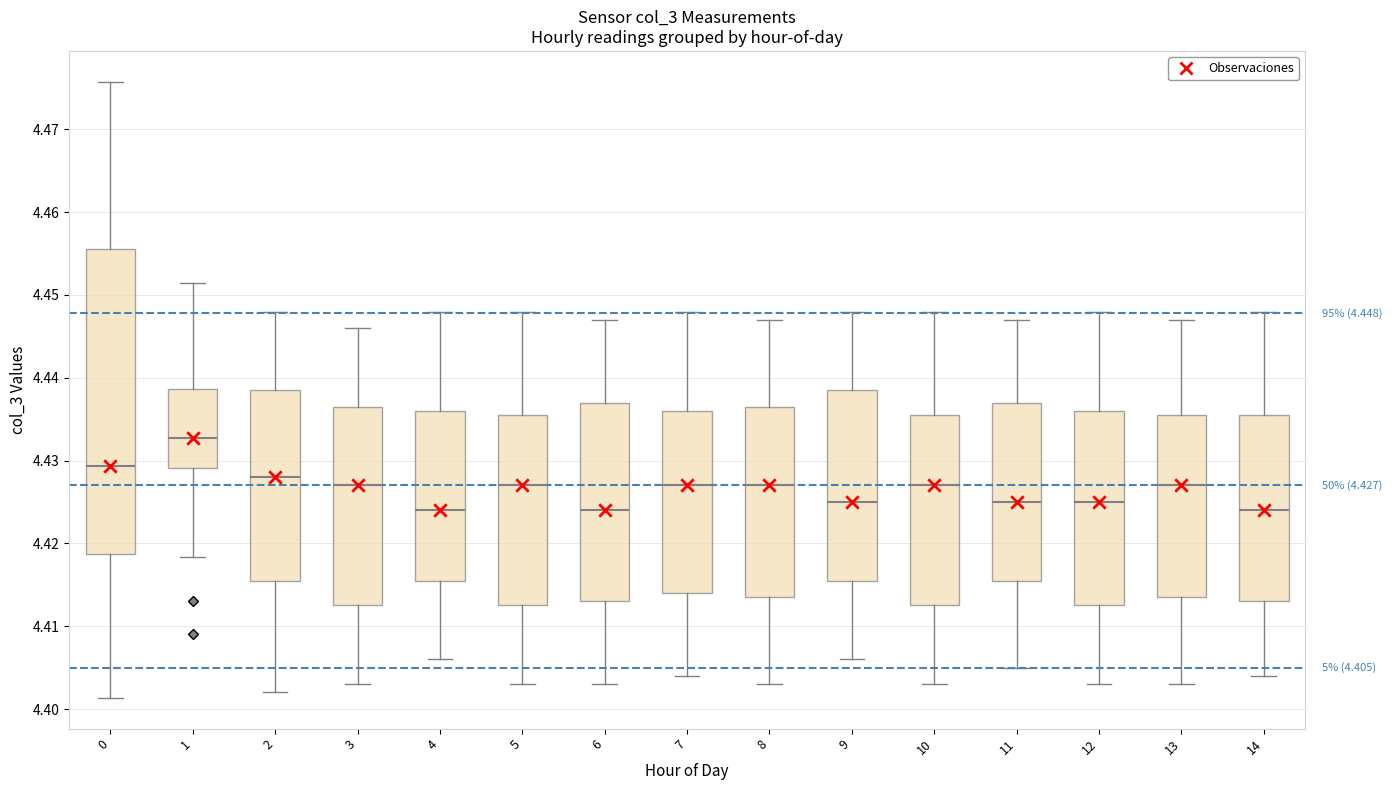

Which box is the tallest, from its lower edge to its upper edge?

0